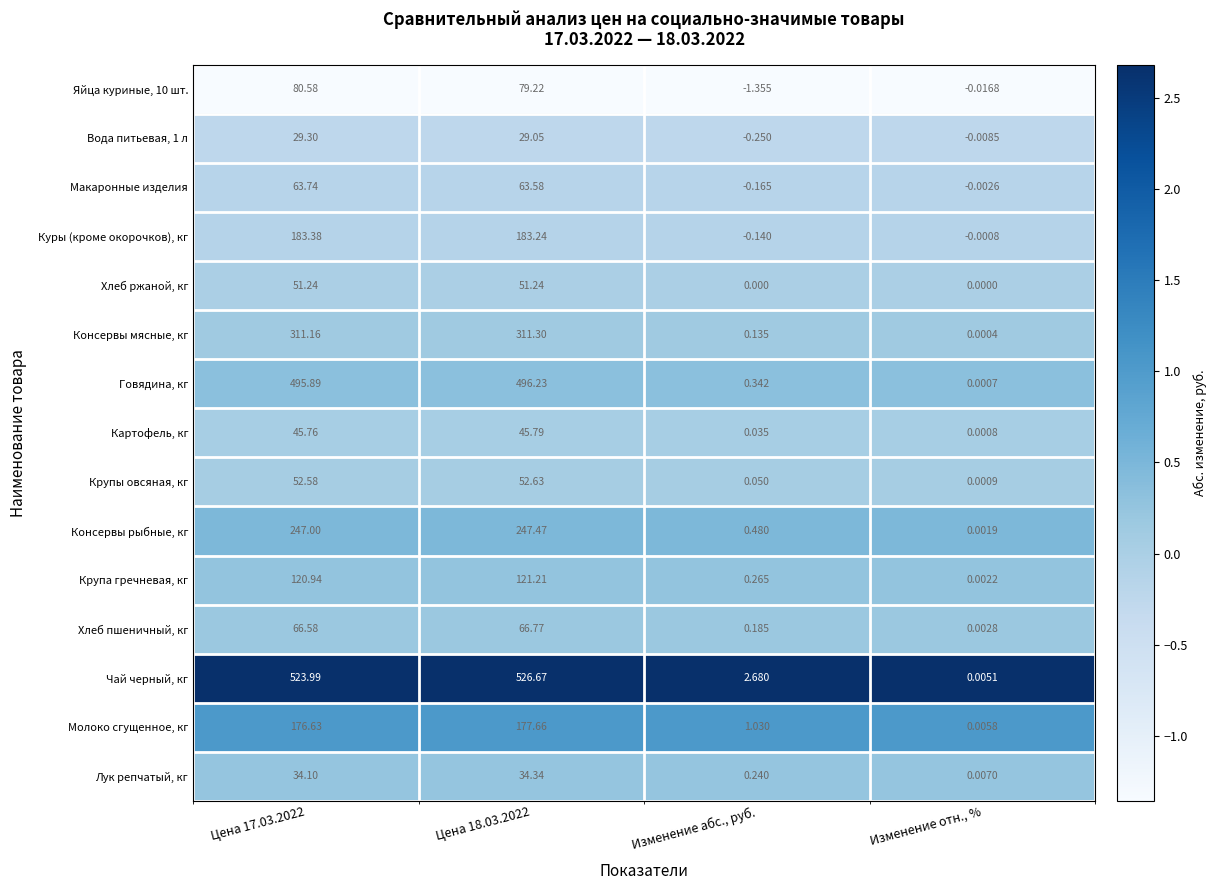

List the series in order of their peak value, lowest first.

Вода питьевая, 1 л, Лук репчатый, кг, Картофель, кг, Хлеб ржаной, кг, Крупы овсяная, кг, Макаронные изделия, Хлеб пшеничный, кг, Яйца куриные, 10 шт., Крупа гречневая, кг, Молоко сгущенное, кг, Куры (кроме окорочков), кг, Консервы рыбные, кг, Консервы мясные, кг, Говядина, кг, Чай черный, кг